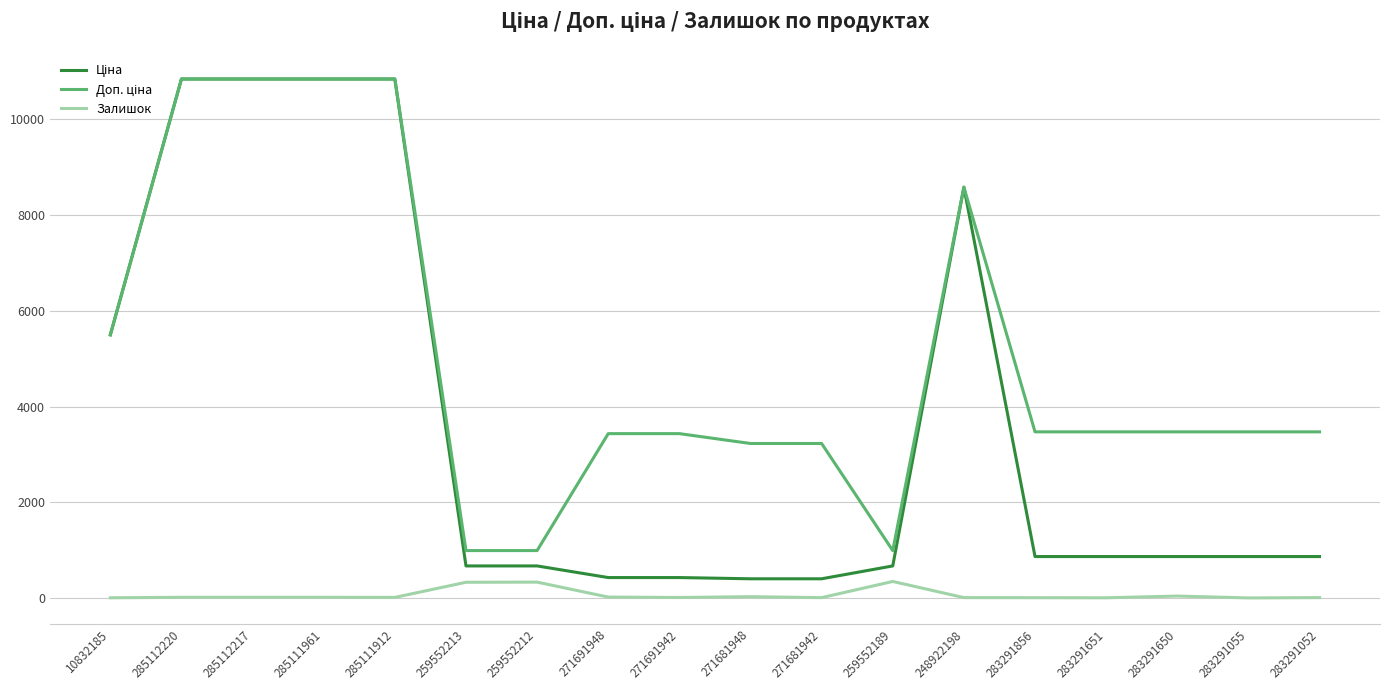

What is the spread (max minus min) of values at 259552212?

658.7